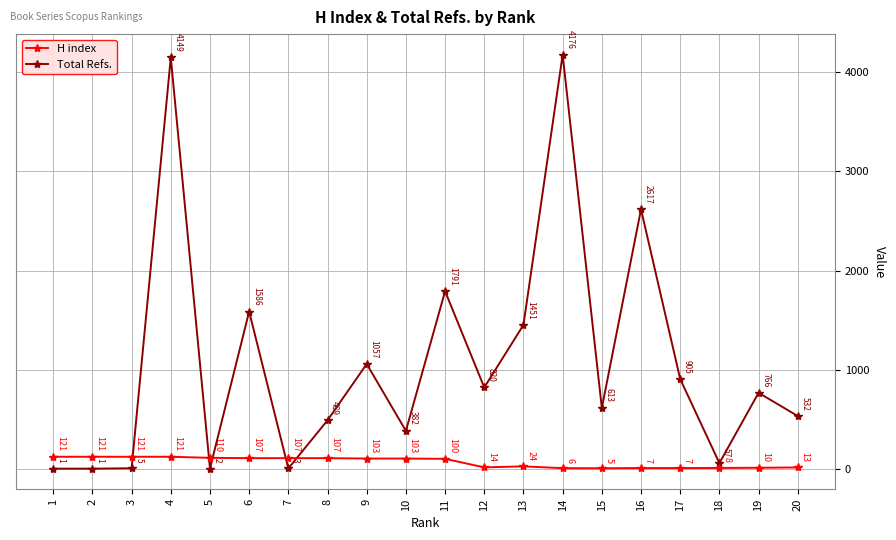

True or false: Total Refs. and H index cross at least once.

True